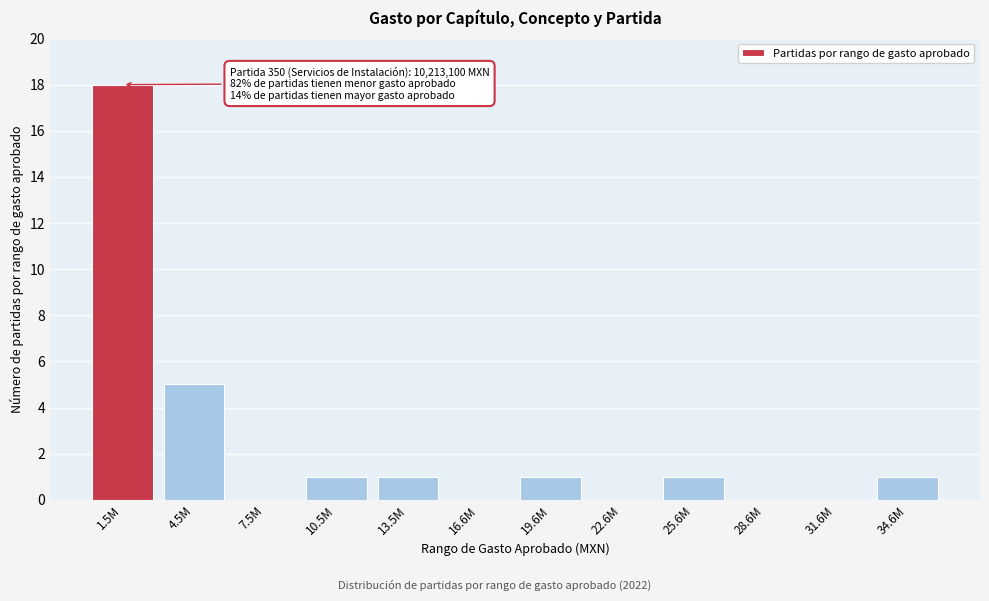

Reading right to left, transcribe all the data shown in this chart.

34.6M=1	31.6M=0	28.6M=0	25.6M=1	22.6M=0	19.6M=1	16.6M=0	13.5M=1	10.5M=1	7.5M=0	4.5M=5	1.5M=18